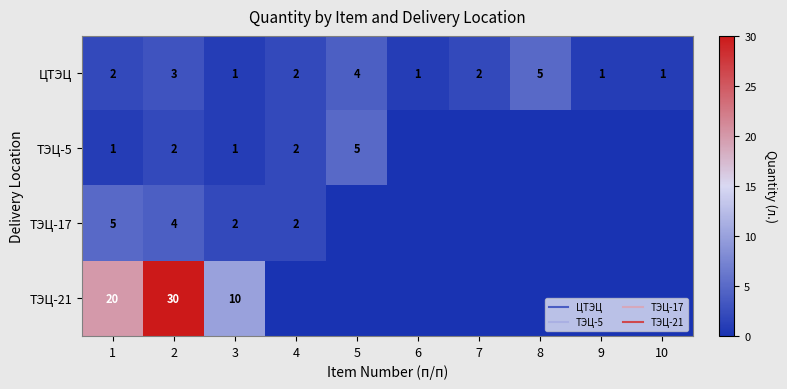

How many ЦТЭЦ values are between 1 and 3?

8